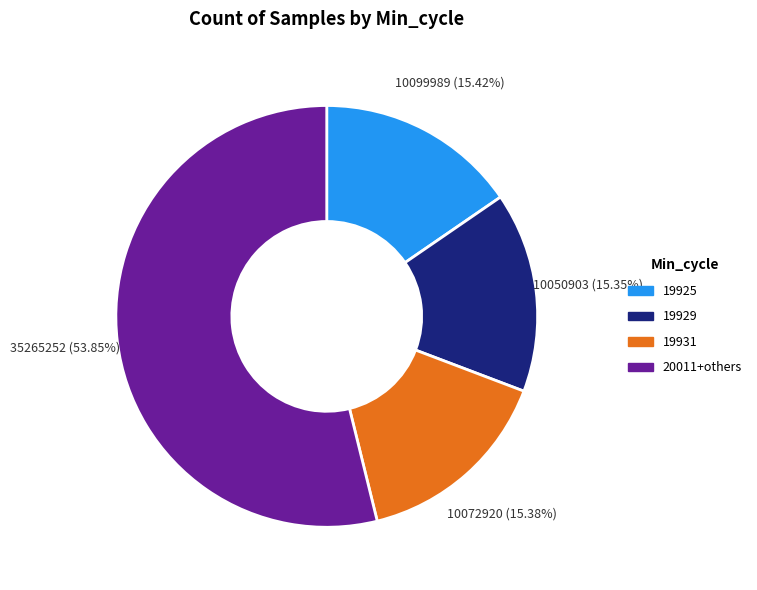

Which slice is the largest?

20011+others